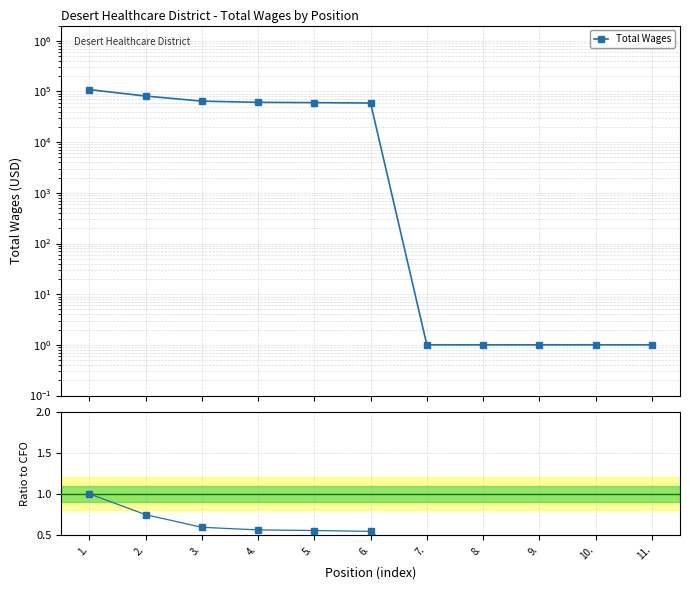

Which category has the lowest value across all series?

7.